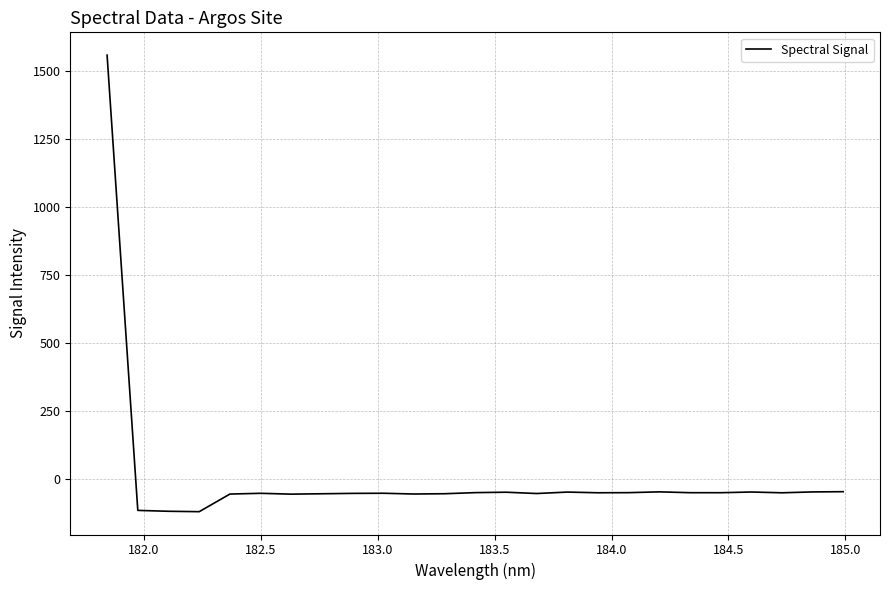

What is the smallest value displayed?

-120.7